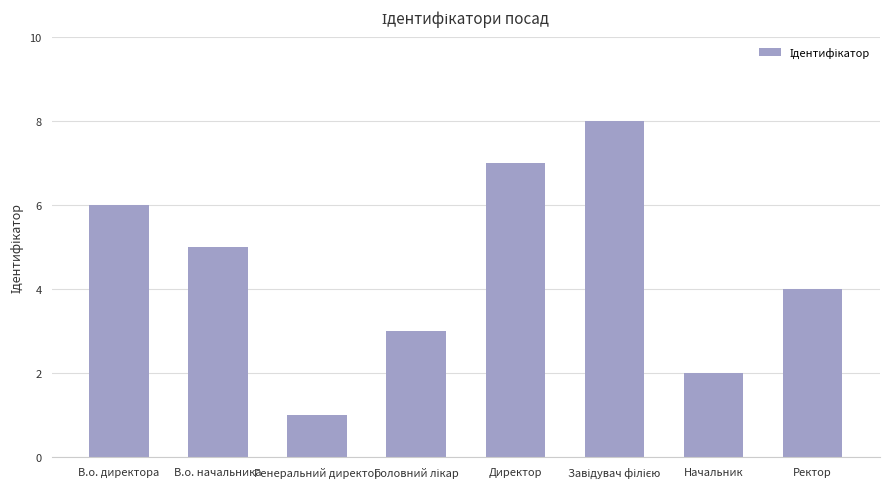

Reading left to right, what are all the values shown in this chart?

6	5	1	3	7	8	2	4